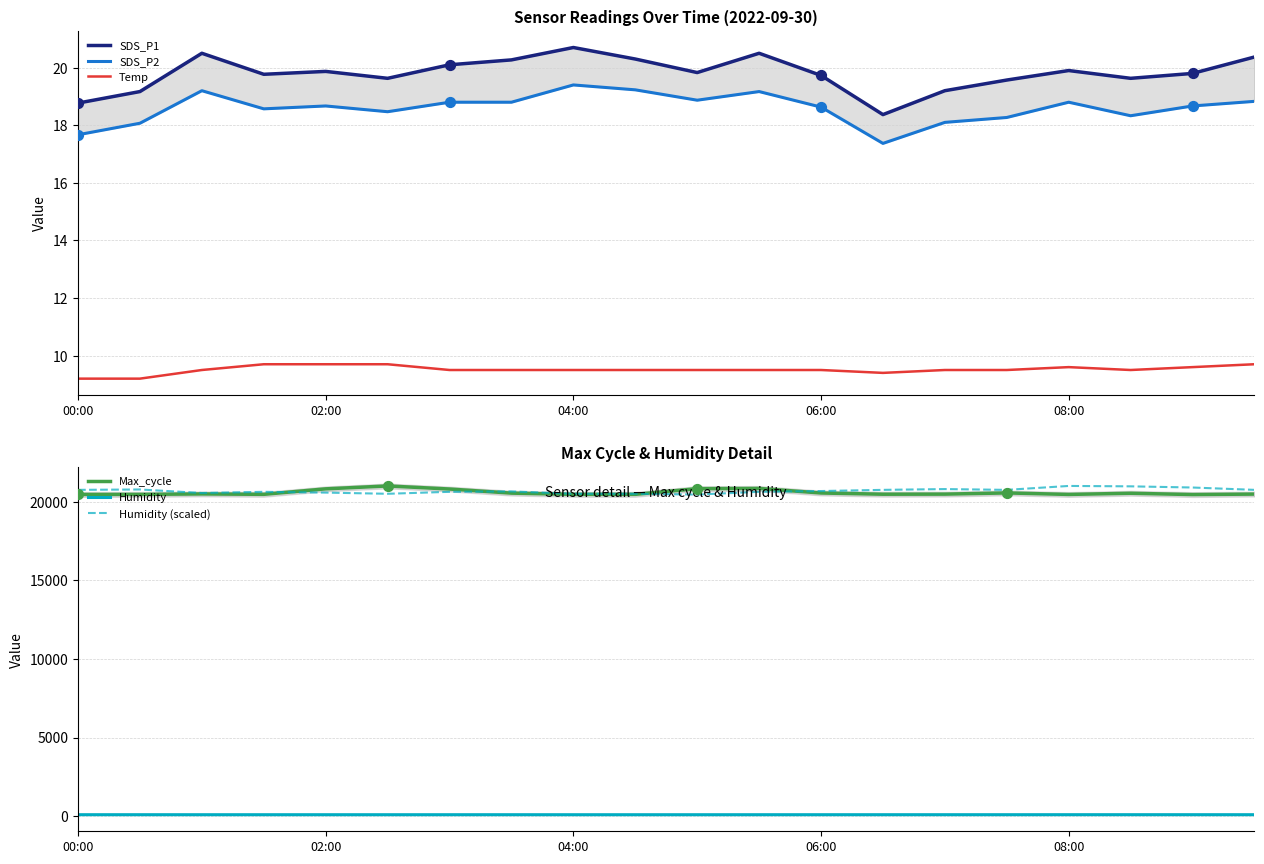

Which series reaches the maximum Y coordinate?

Max_cycle